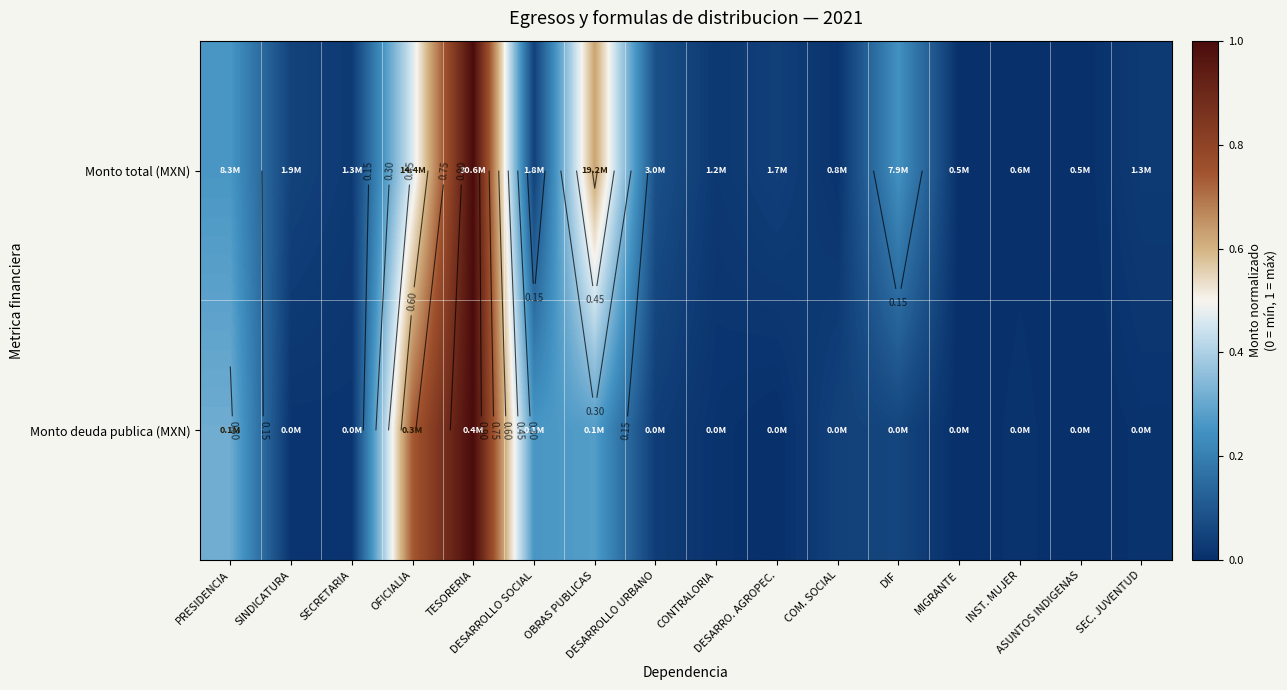

Which series has the largest range (max minus min)?

Monto total (MXN)